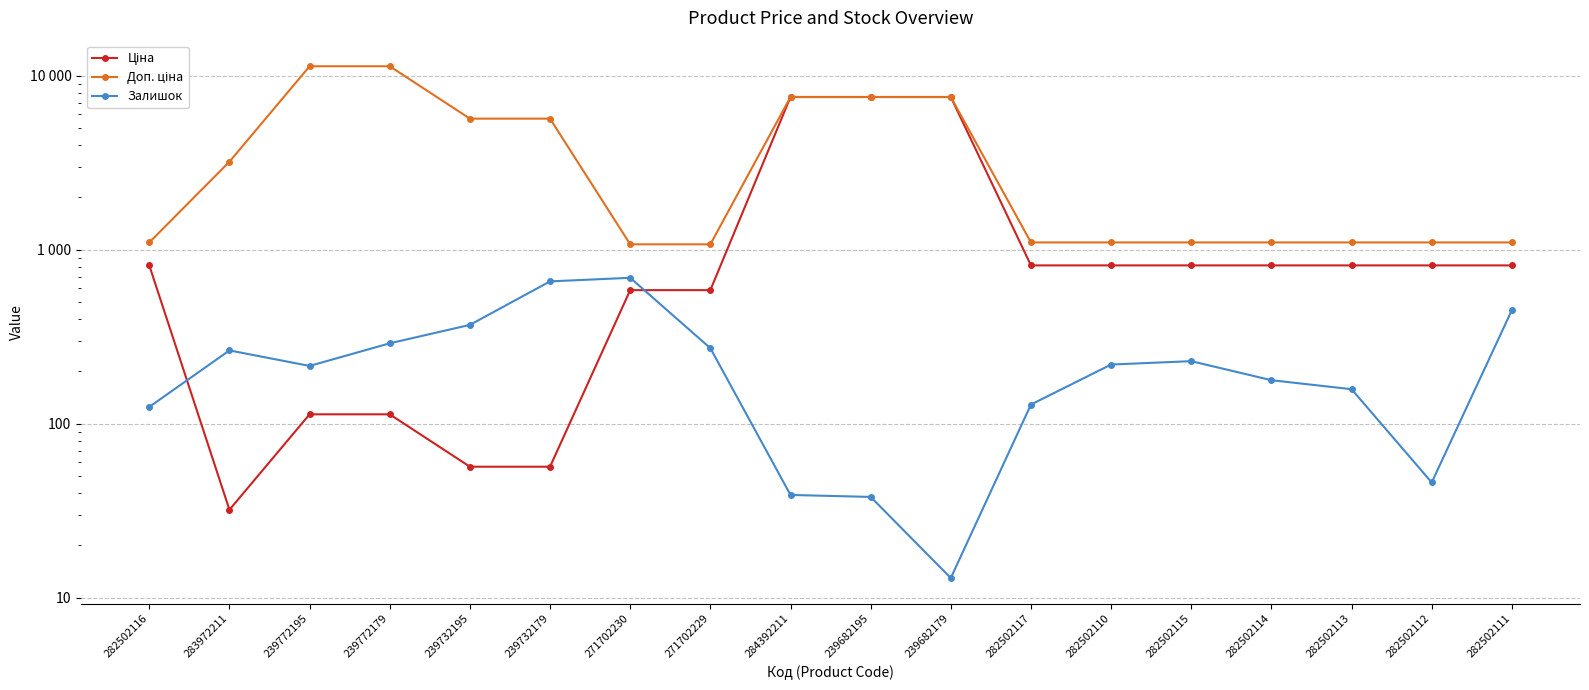

How many lines are shown in the chart?

3